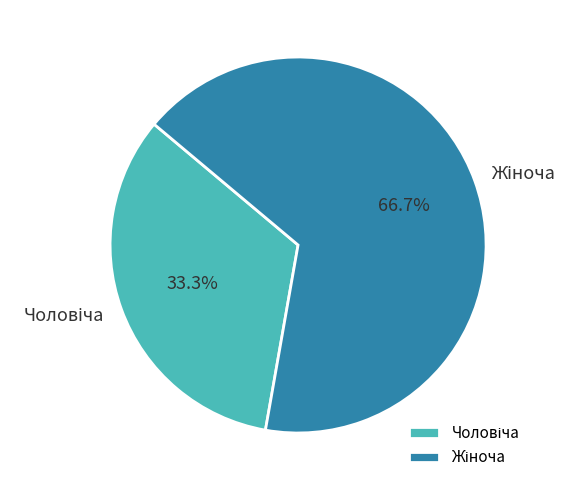

Does any single category account for the majority?

Yes